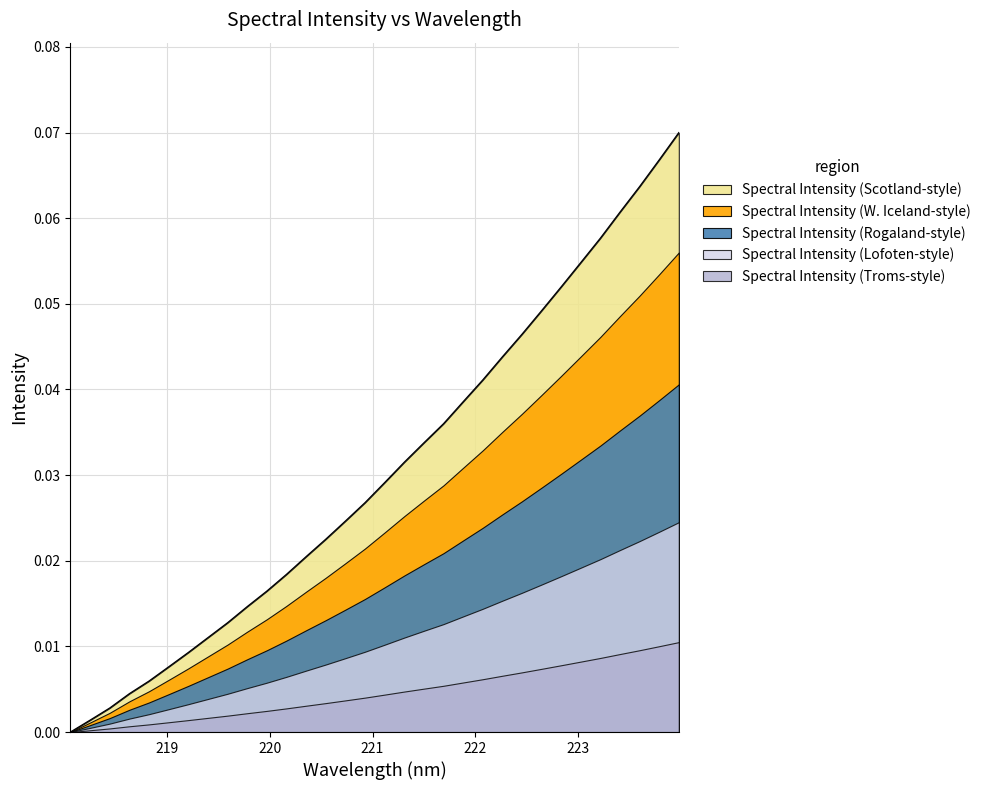

Reading right to left, transcribe all the data shown in this chart.

223.9802=0.1	223.7895=0.1	223.5987=0.1	223.408=0.1	223.2172=0.1	223.0264=0.1	222.8355=0.1	222.6447=0.0	222.4538=0.0	222.263=0.0	222.0721=0.0	221.8812=0.0	221.6902=0.0	221.4993=0.0	221.3083=0.0	221.1174=0.0	220.9264=0.0	220.7354=0.0	220.5444=0.0	220.3533=0.0	220.1623=0.0	219.9712=0.0	219.7801=0.0	219.589=0.0	219.3979=0.0	219.2067=0.0	219.0156=0.0	218.8244=0.0	218.6332=0.0	218.442=0.0	218.2508=0.0	218.0596=0.0